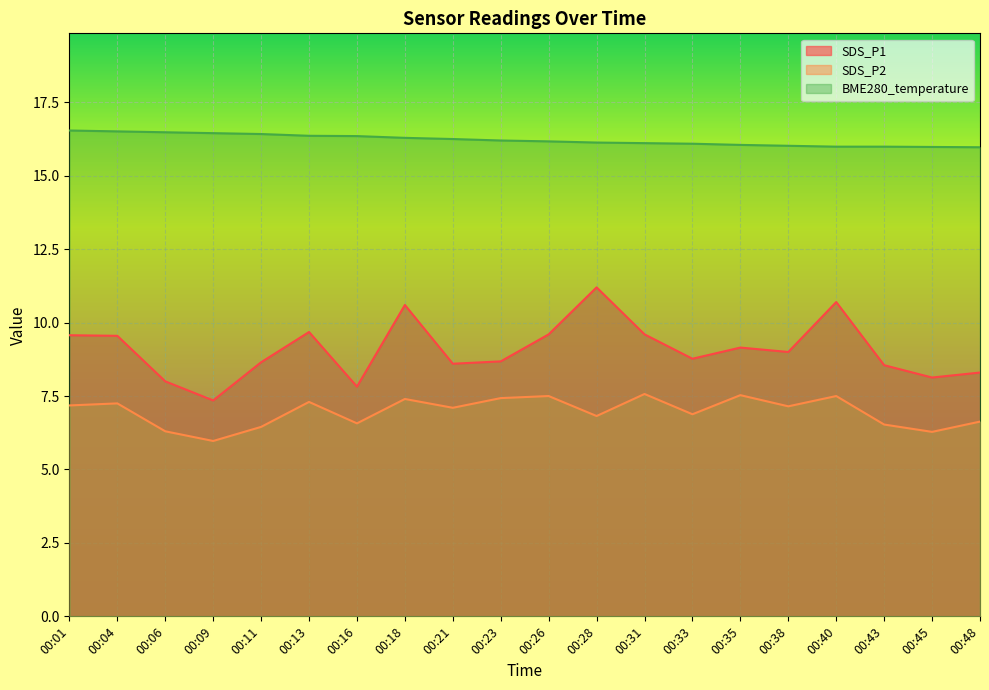

Where is SDS_P2 nearest to the value 6?

00:09